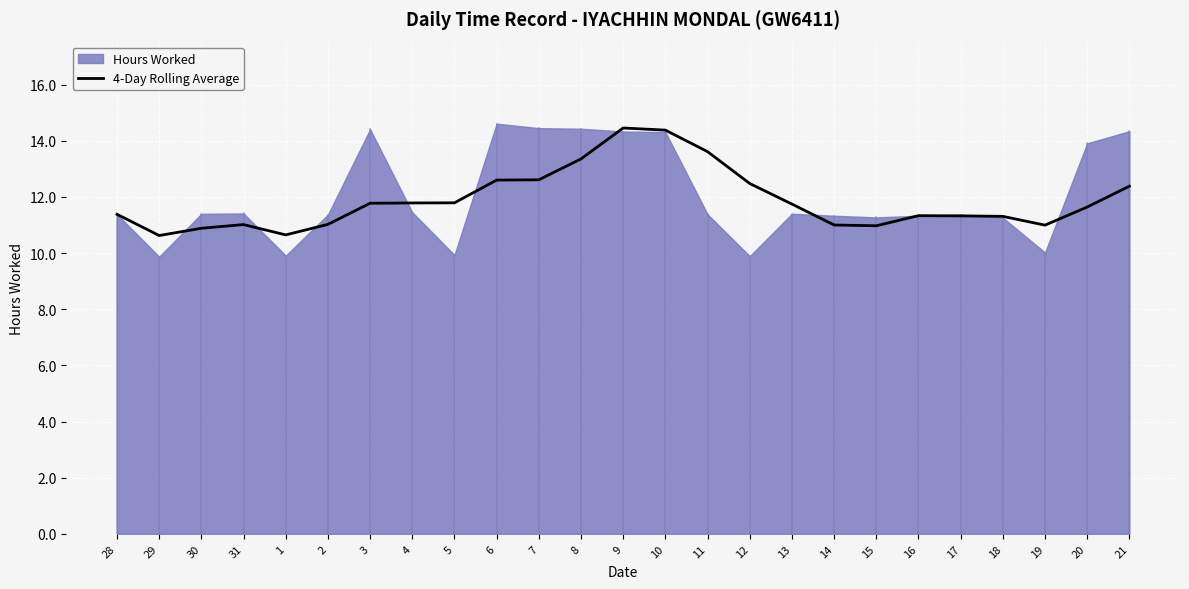

True or false: 4-Day Rolling Average has a value of 3.5 at 3.

False